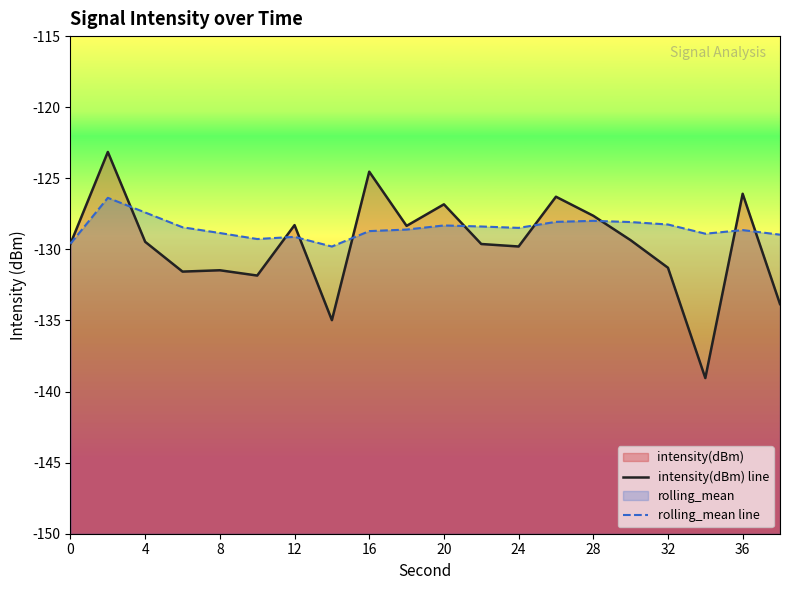

Reading left to right, list all the values displayed in this chart.

intensity(dBm) line: -129.6	-123.1	-129.5	-131.6	-131.5	-131.8	-128.3	-135.0	-124.5	-128.3	-126.8	-129.6	-129.8	-126.3	-127.6	-129.4	-131.3	-139.0	-126.1	-133.8
rolling_mean line: -129.6	-126.4	-127.4	-128.4	-128.8	-129.3	-129.1	-129.8	-128.7	-128.6	-128.3	-128.4	-128.5	-128.1	-128.0	-128.1	-128.2	-128.9	-128.6	-129.0